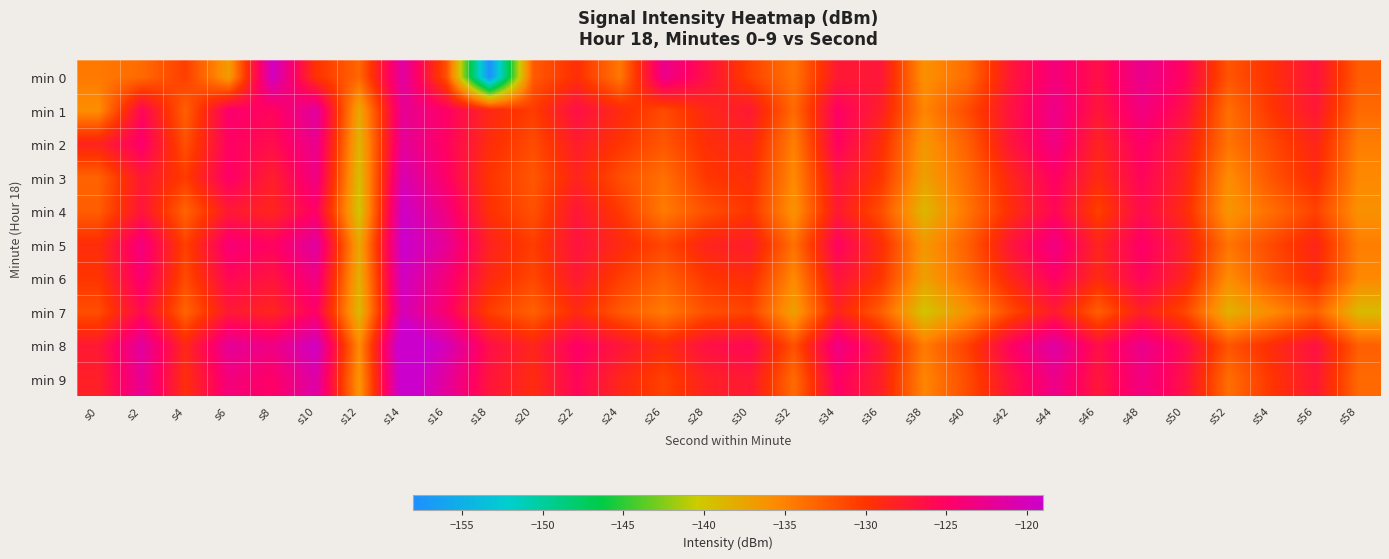

At which category does the chart reach its peak across all series?

s14